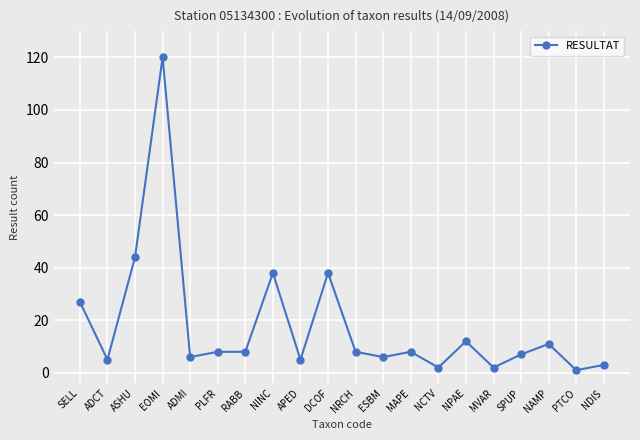

Is it true that the value at NRCH is 8?

True